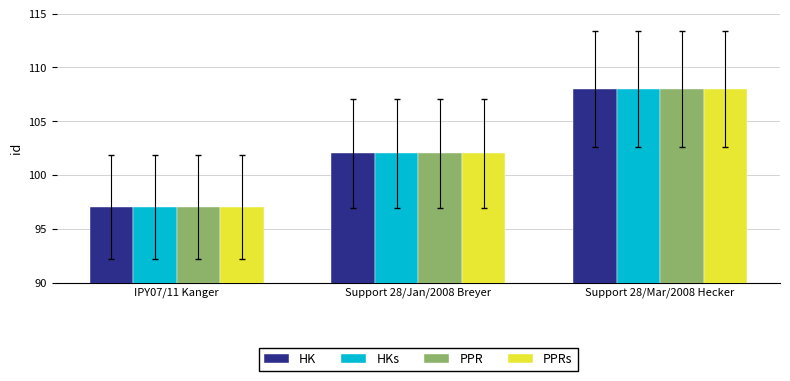

Does the chart contain stacked bars?

No